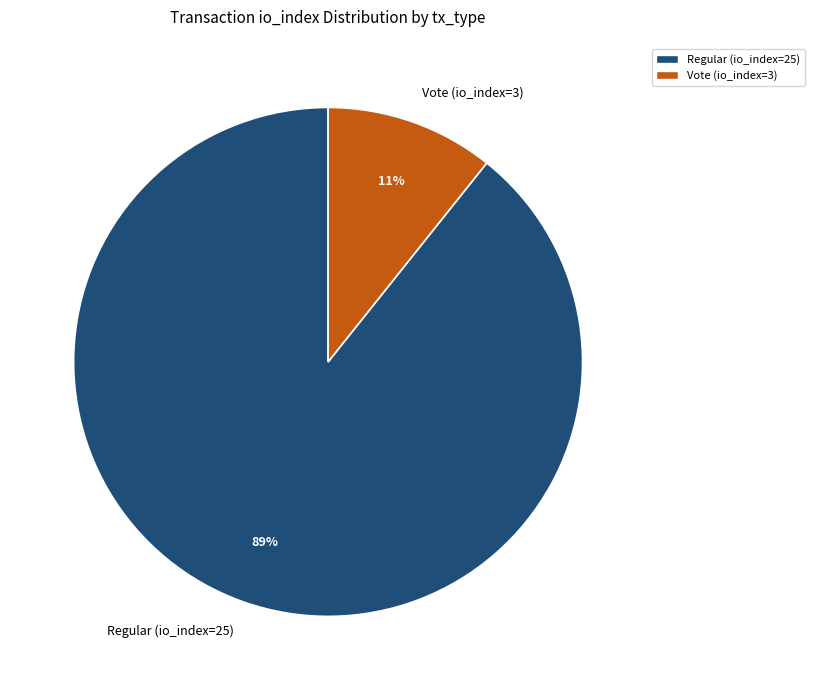

Which has a higher value, Regular (io_index=25) or Vote (io_index=3)?

Regular (io_index=25)